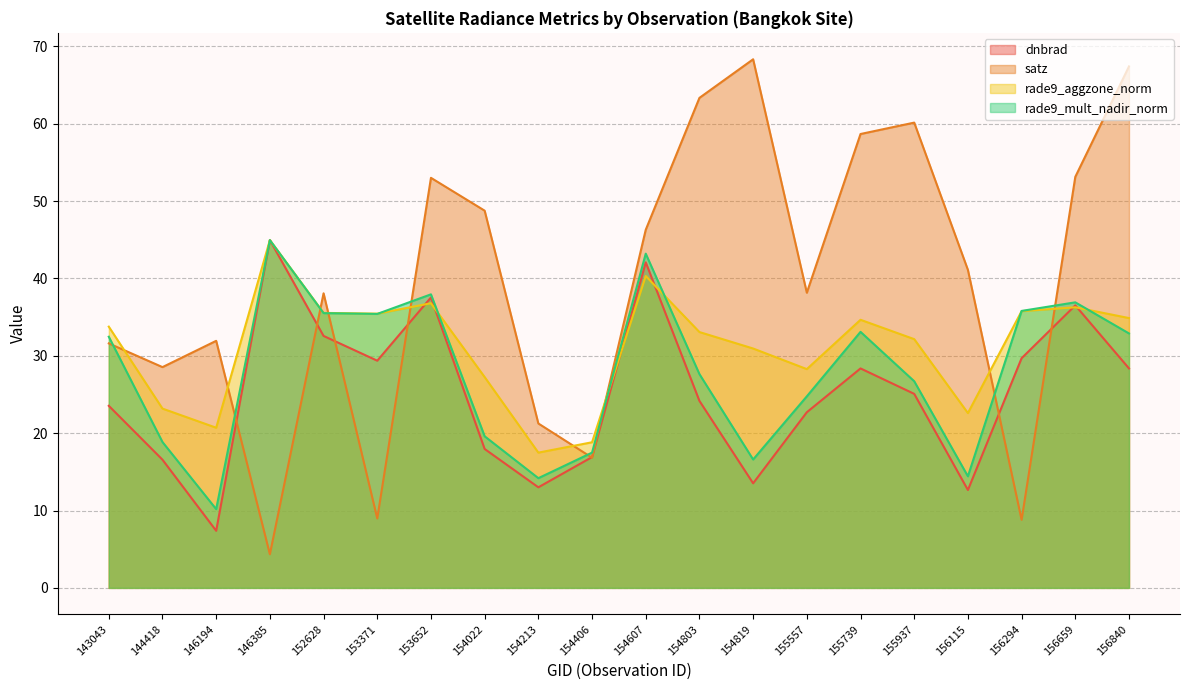

Which series has the largest total across all categories?

satz